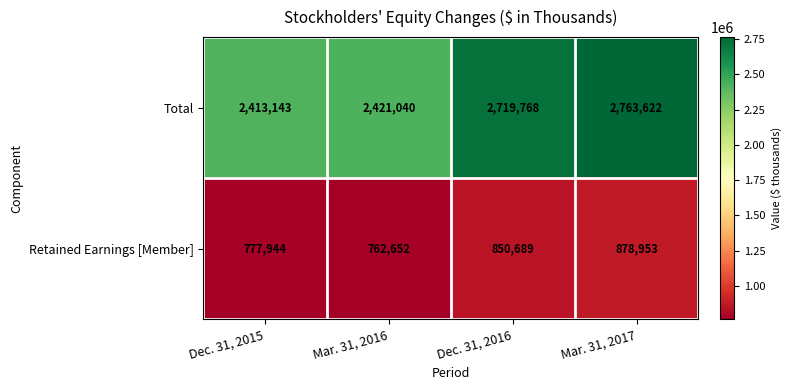

What is the difference between the second highest and minimum values in the Total series?

306625